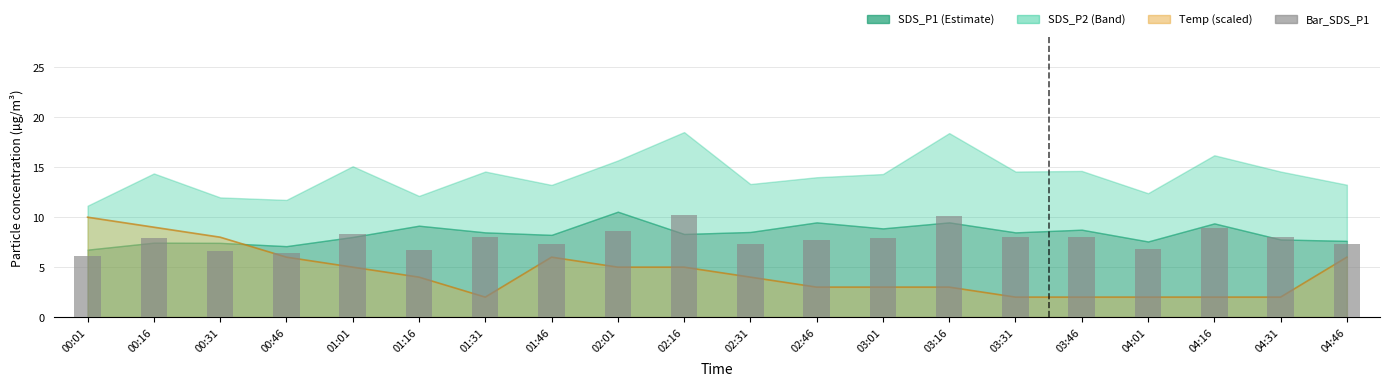

What is the approximate value at 01:16?

6.7